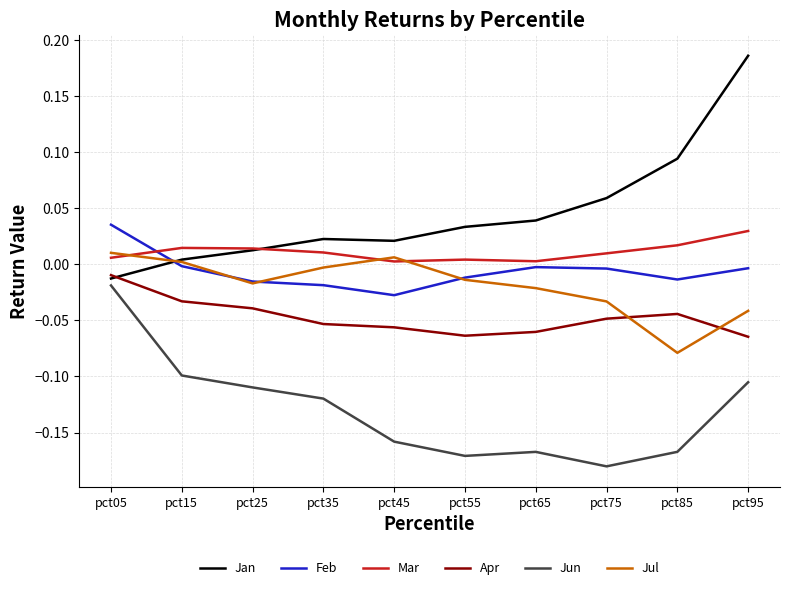

Which series has the largest range (max minus min)?

Jan